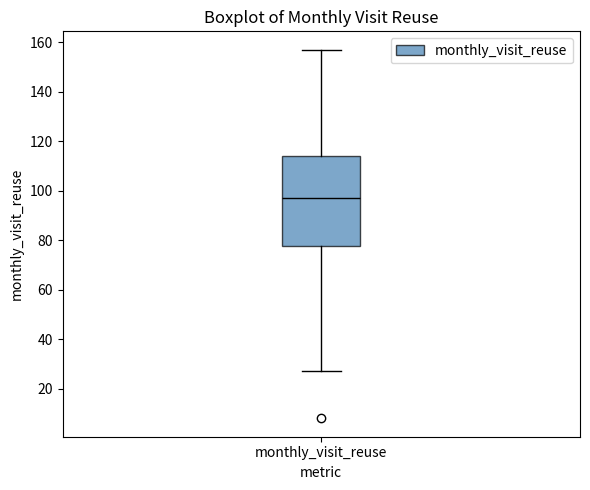

Transcribe this box plot: give where the median line is, the range the box spans, and where the two whiskers end, as read against the y-axis. The values are not printed on the chart, so give them approximately, as read against the axis.

median 98, box 78 to 114, whiskers 28 to 158